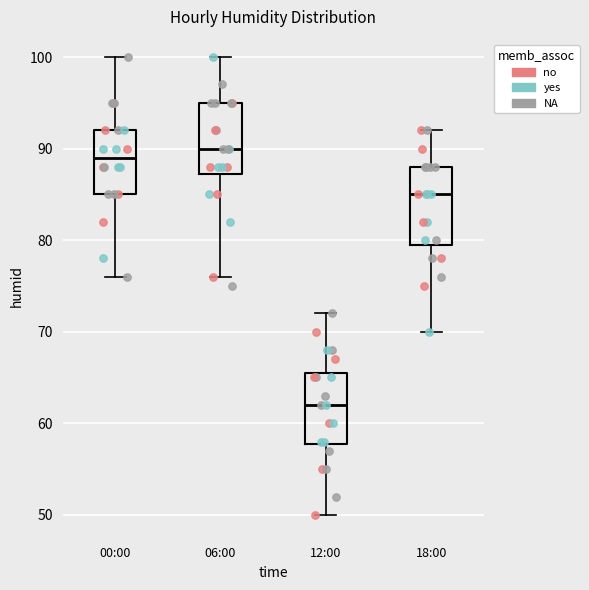

Reading left to right, read every box against the y-axis: the position of its median line, the range the box covers, and the ends of its whiskers. The values are not printed on the chart, so give them approximately, as read against the axis.

00:00: median 89, box 85 to 92, whiskers 76 to 100
06:00: median 90, box 87 to 95, whiskers 76 to 100
12:00: median 62, box 58 to 66, whiskers 50 to 72
18:00: median 85, box 80 to 88, whiskers 70 to 92